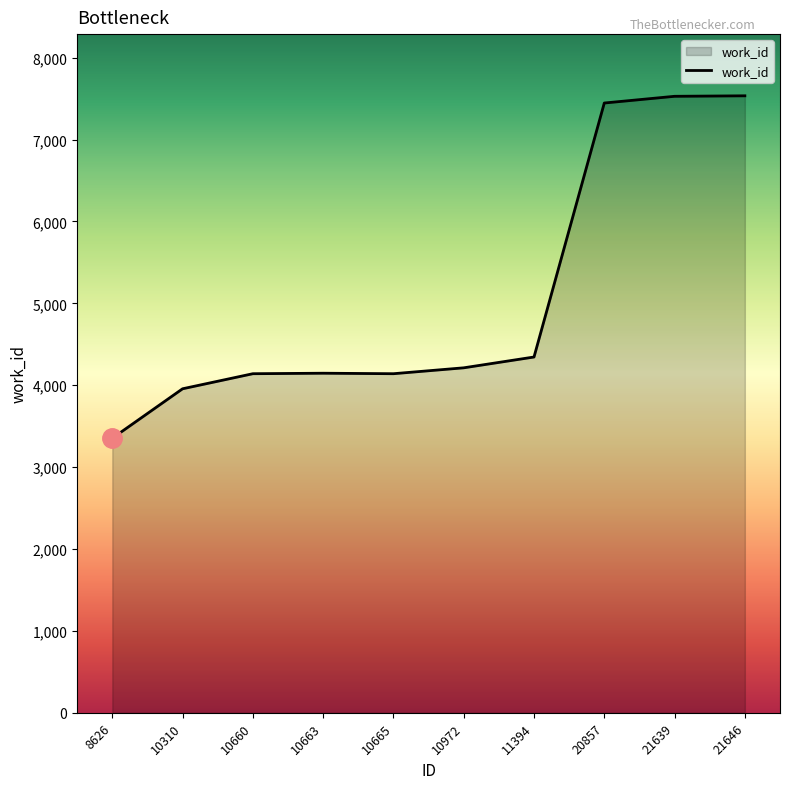

How many values are below 4213?

5